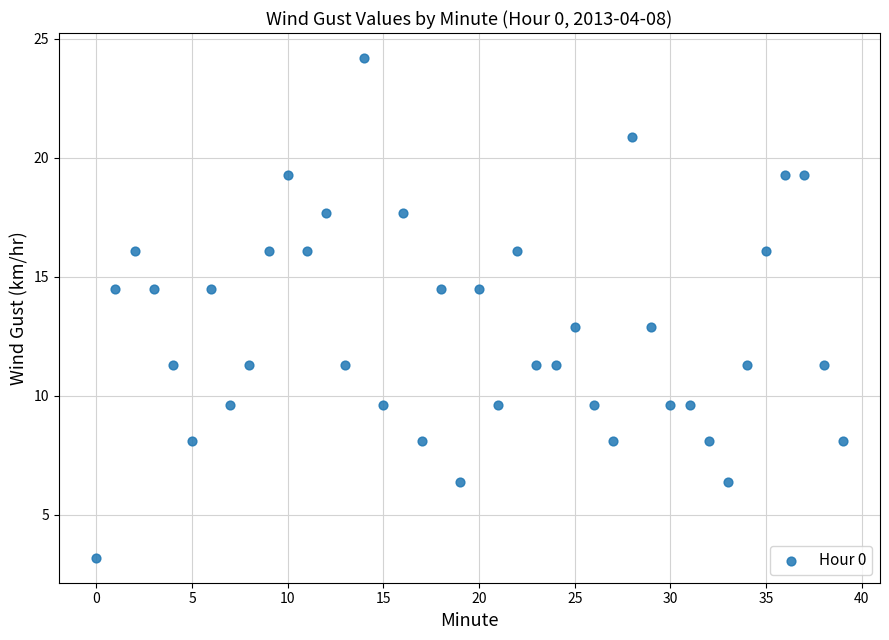

What is the range of Y values (max minus min)?

21.0